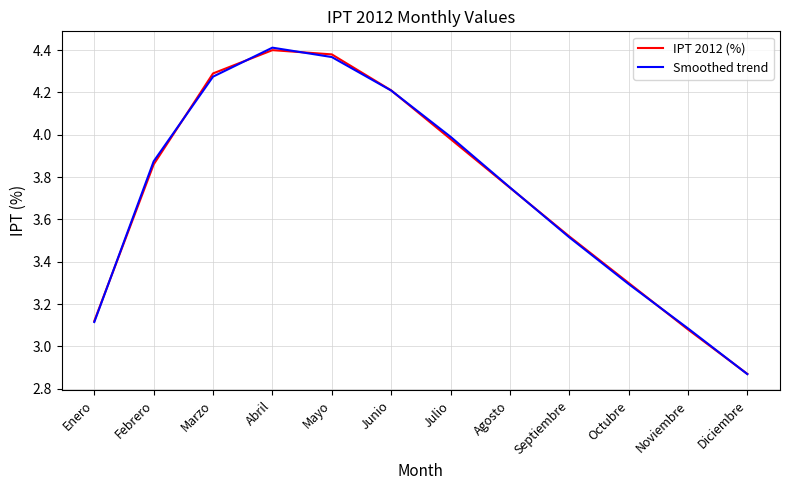

The value of IPT 2012 (%) at Julio is 4.0. True or false?

True